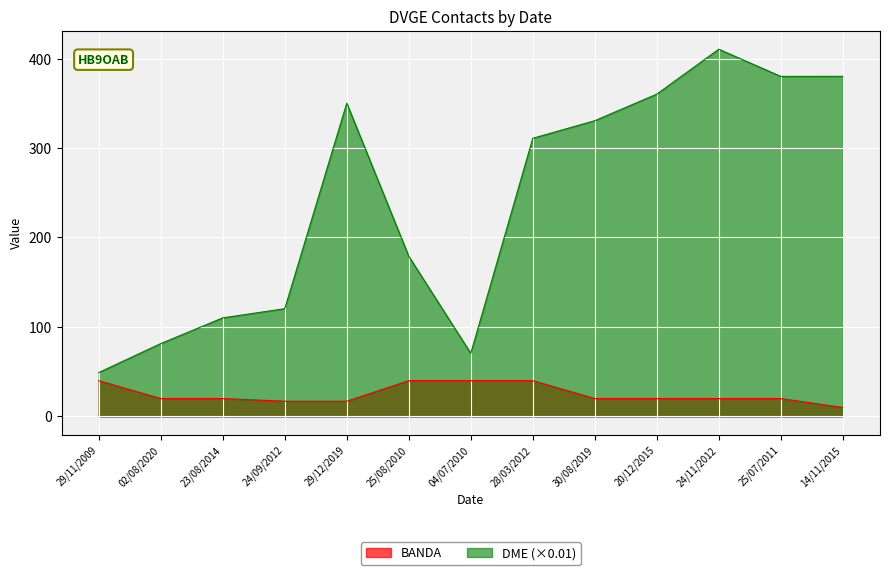

Is it true that BANDA equals 58.8 at 29/11/2009?

False